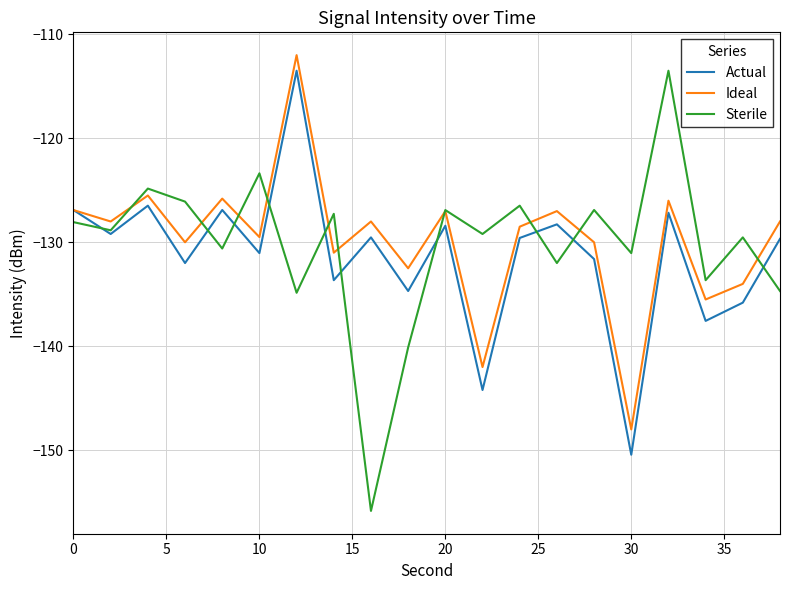

What are all the series names shown in the legend?

Actual, Ideal, Sterile